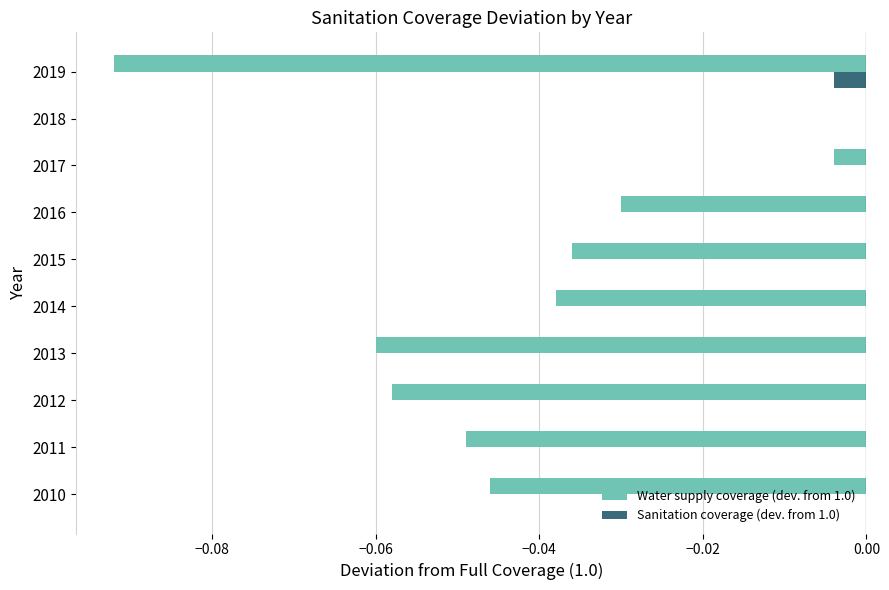

Which series has the largest total across all categories?

Sanitation coverage (dev. from 1.0)